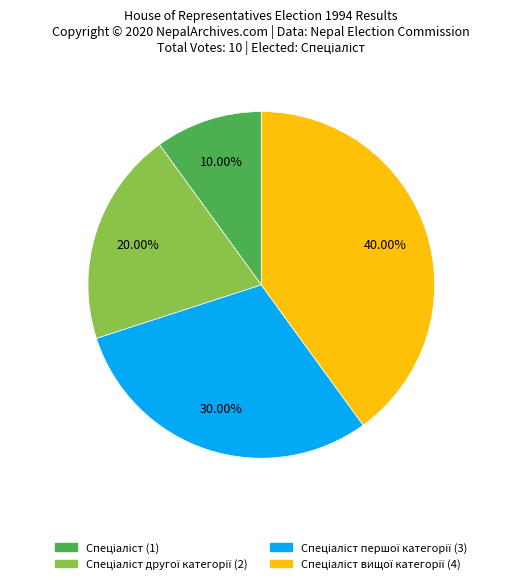

Is there any slice that represents more than half of the pie?

No